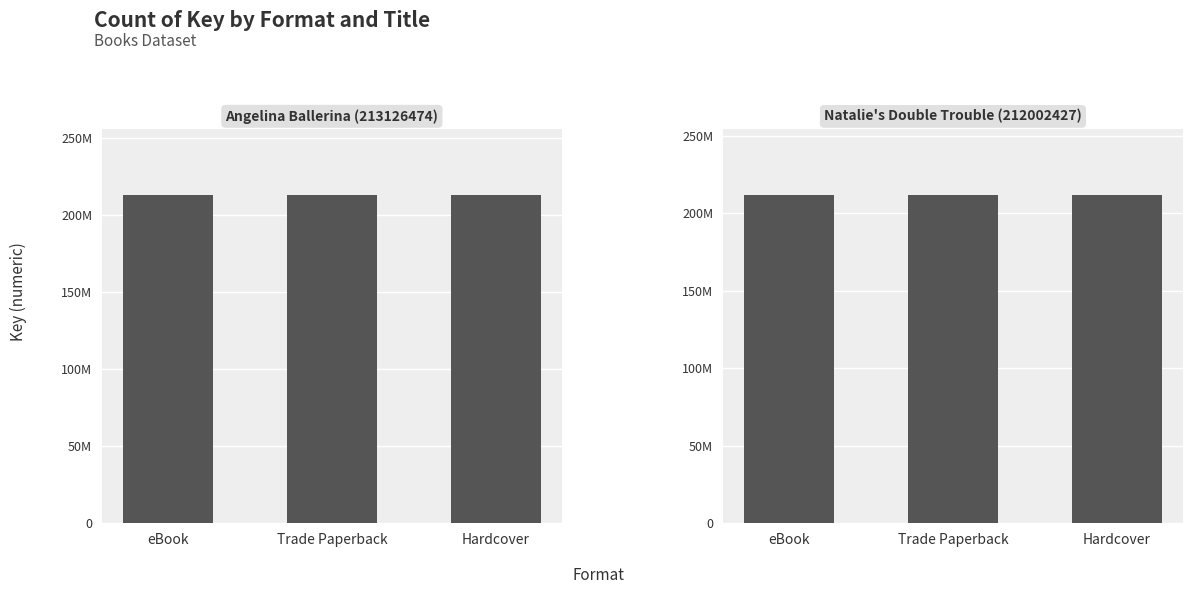

What are all the series names shown in the legend?

Angelina Ballerina (213126474), Natalie's Double Trouble (212002427)